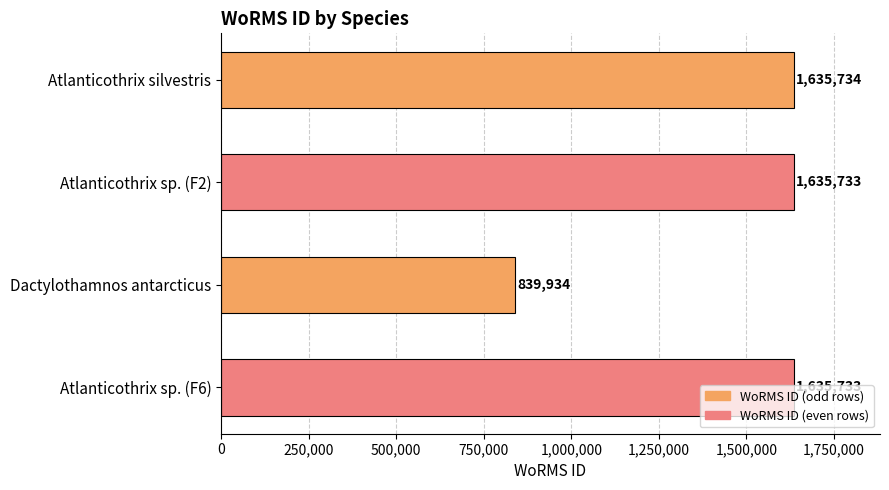

Between Atlanticothrix silvestris and Atlanticothrix sp. (F2), which is larger?

Atlanticothrix silvestris